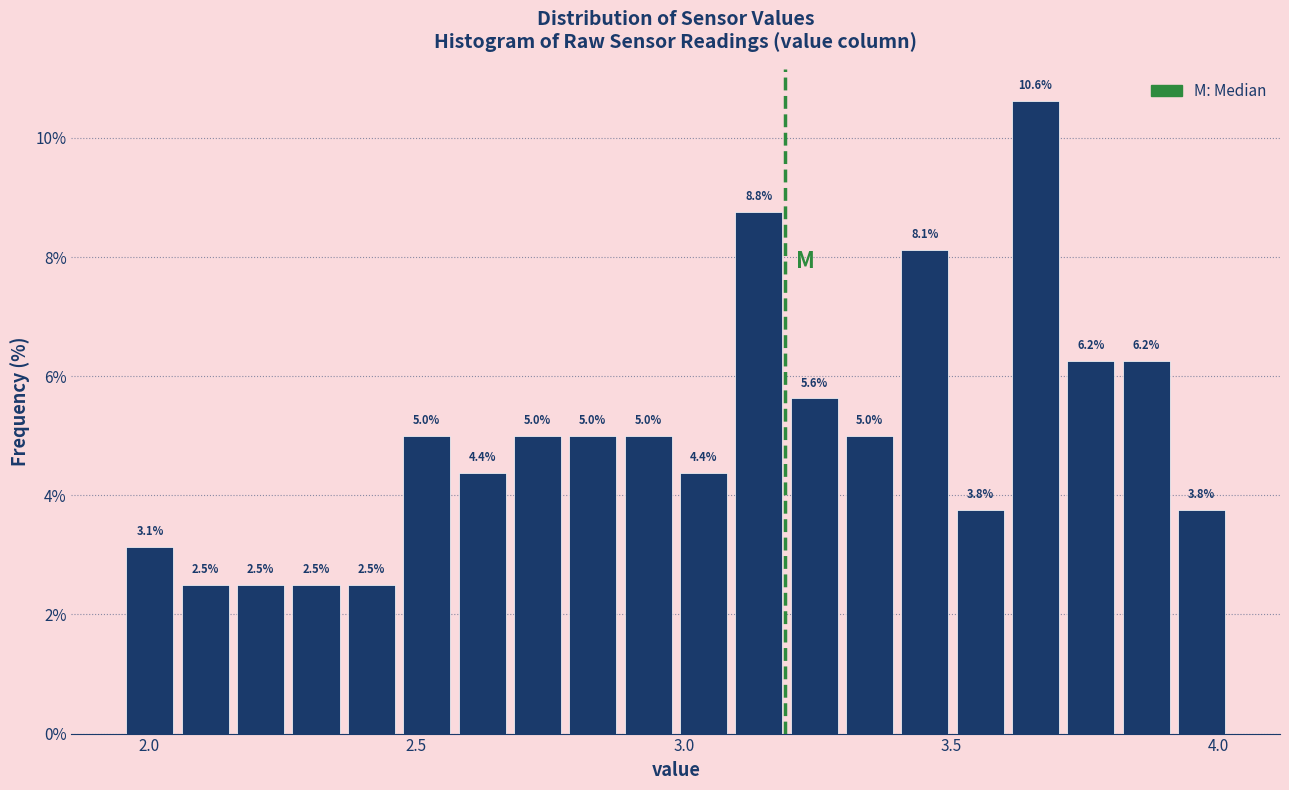

Read against the x-axis, roughly where is the centre of the tallest bar?

3.65